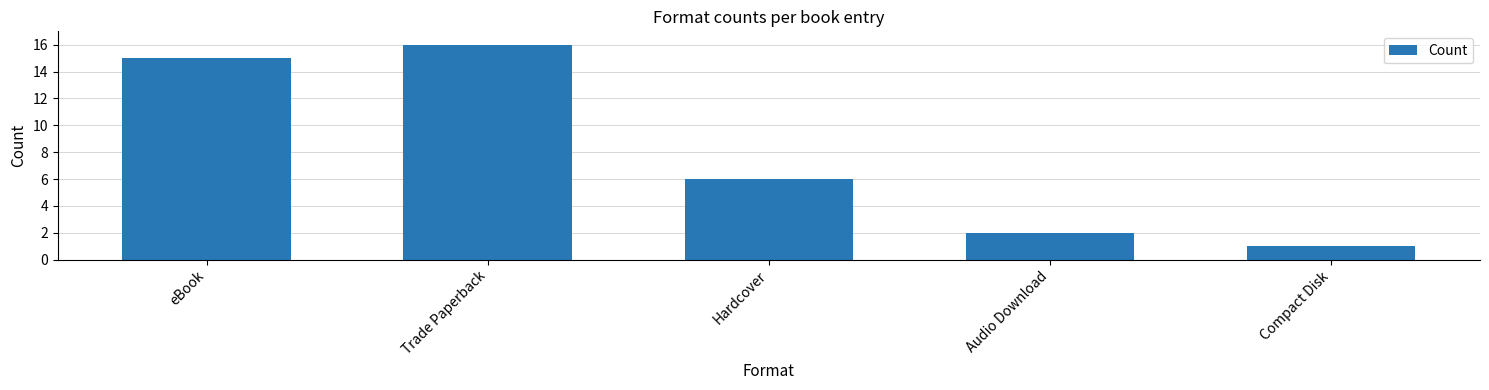

What is the ratio of the value at Hardcover to the value at eBook?

0.4